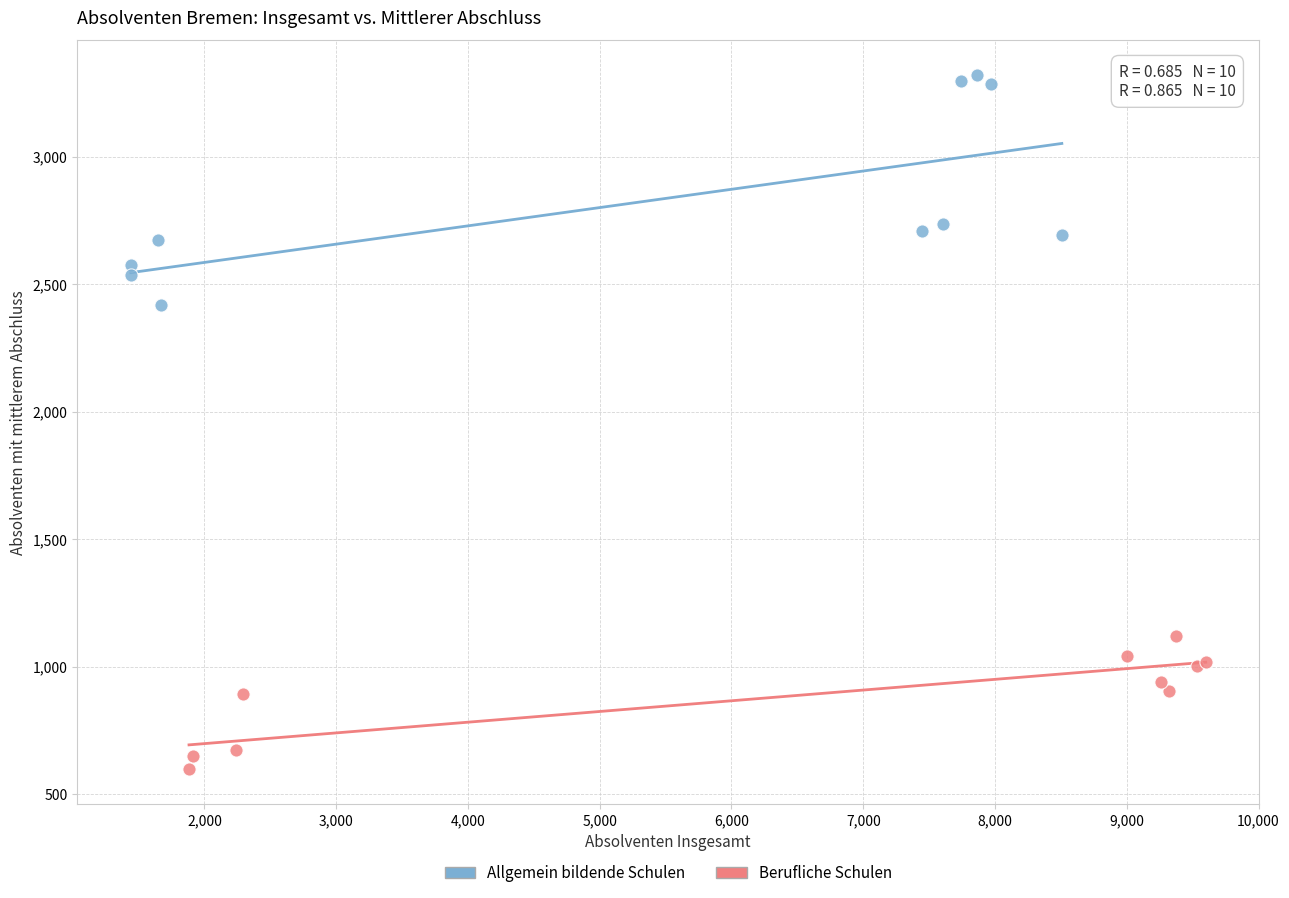

Which series contains the highest Y value?

Allgemein bildende Schulen